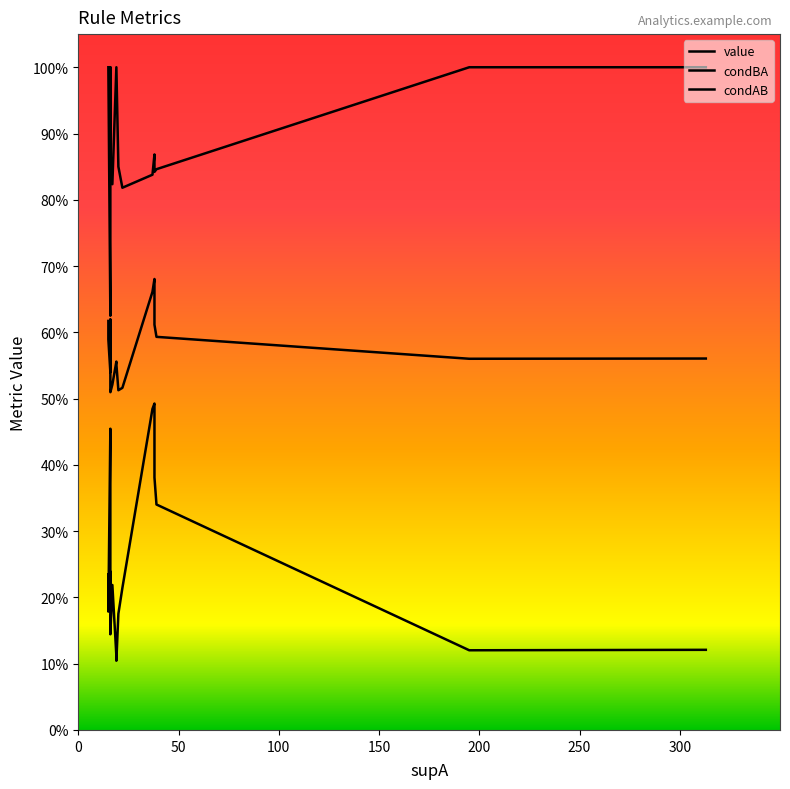

True or false: value and condBA cross at least once.

False